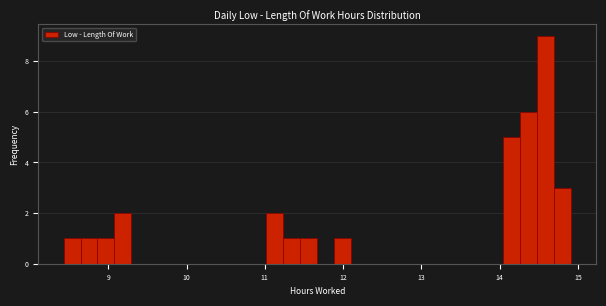

Around what value on the x-axis is the tallest bar? Give the approximate position of its centre, as read against the axis.

14.6